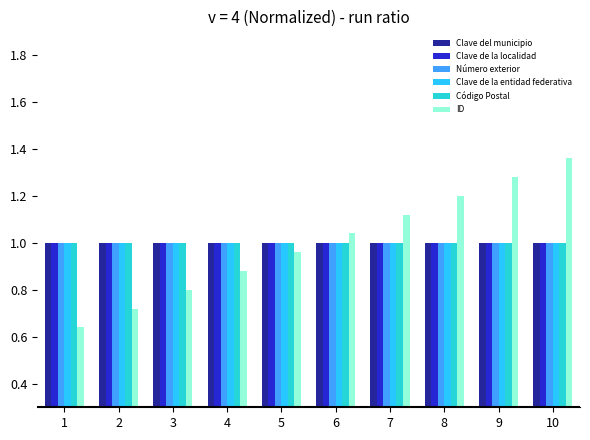

What is the total value across all series at 8?

6.2